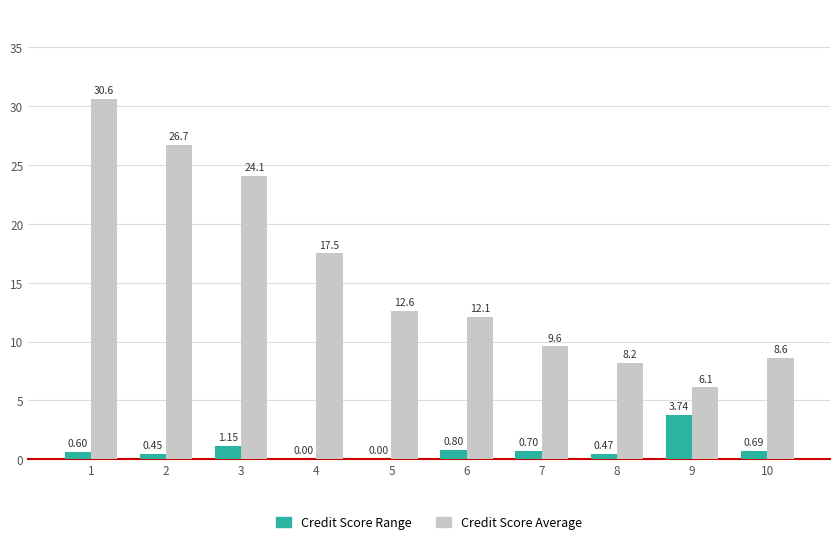

Which series has the largest total across all categories?

Credit Score Average